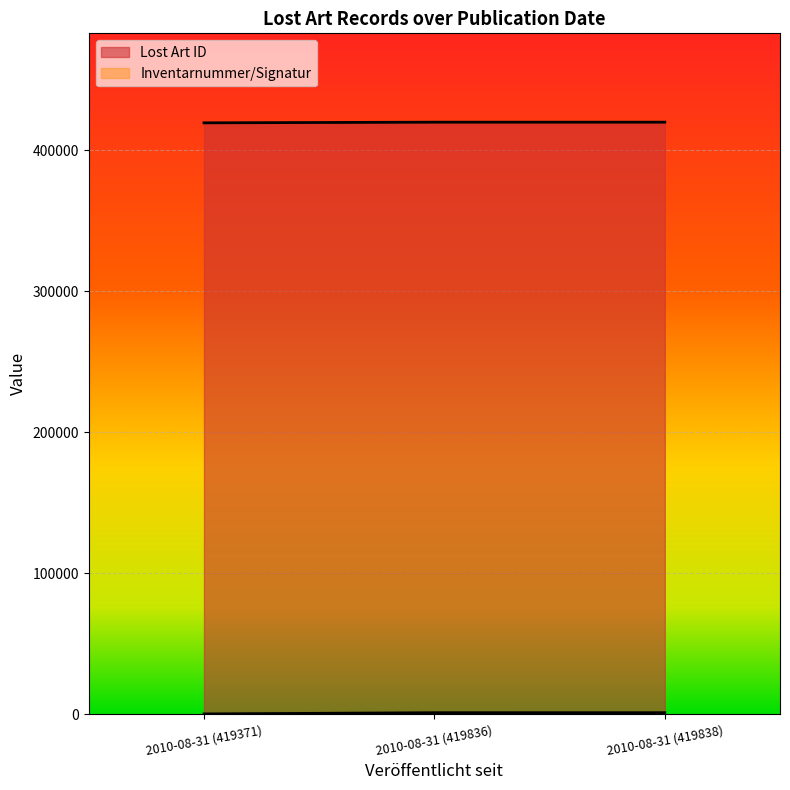

List the labels in order of Lost Art ID value, largest first.

2010-08-31 (419838), 2010-08-31 (419836), 2010-08-31 (419371)